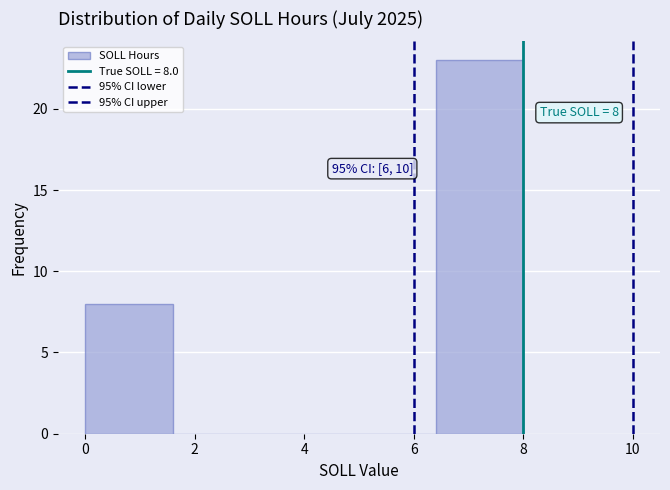

Which range on the x-axis has the tallest bar?

6.4 to 8.0